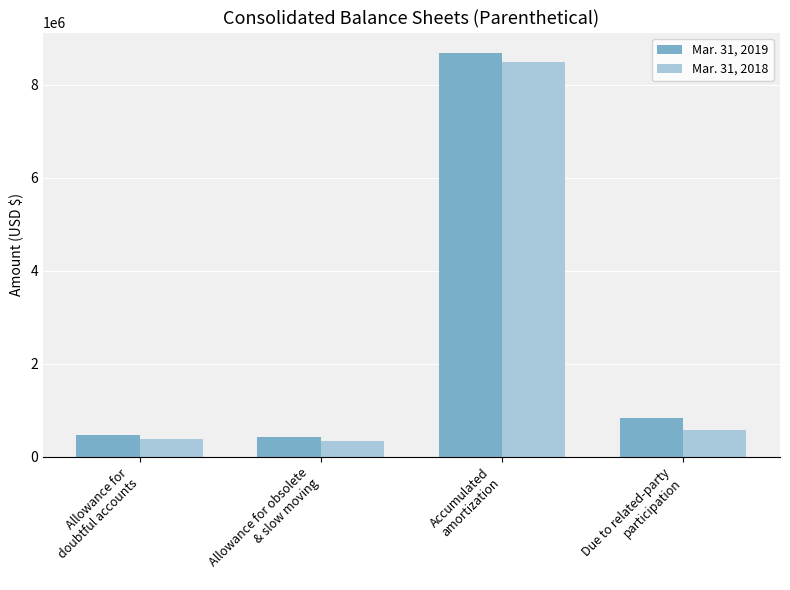

What are all the series names shown in the legend?

Mar. 31, 2019, Mar. 31, 2018